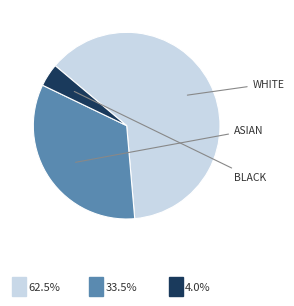

How many segments does this pie chart have?

3